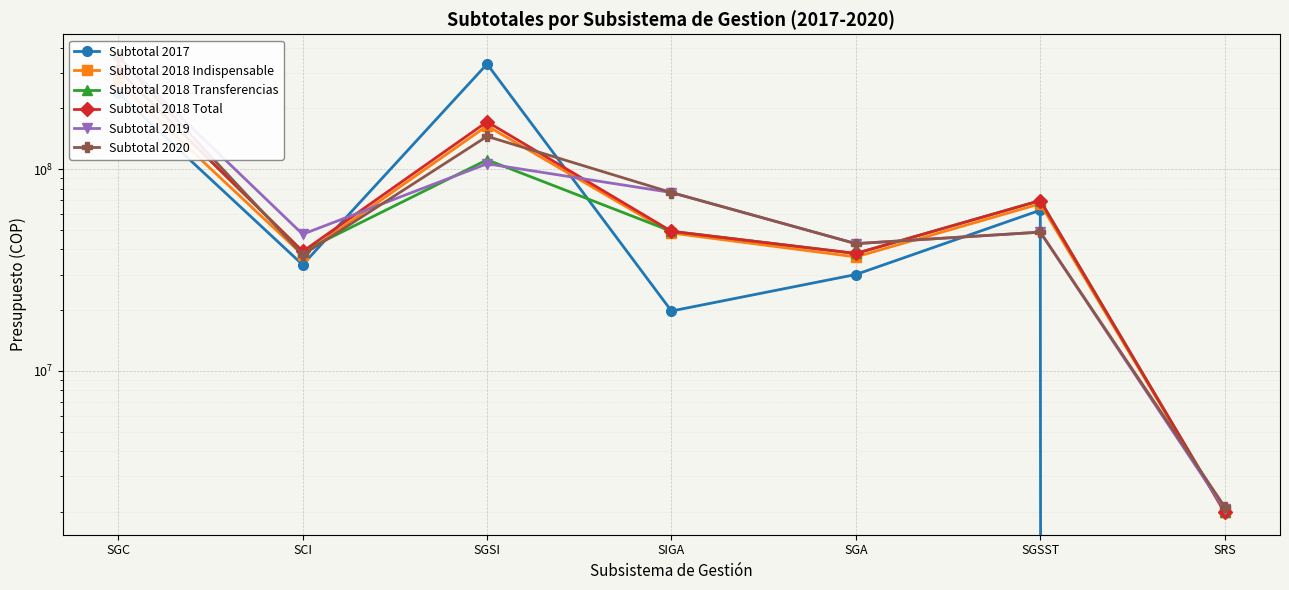

List the labels in order of Subtotal 2019 value, smallest first.

SRS, SGA, SCI, SGSST, SIGA, SGSI, SGC